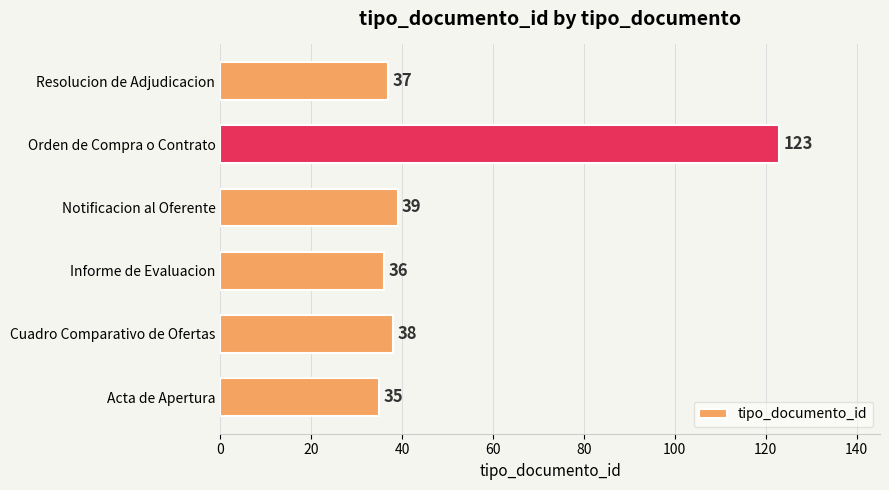

What is the average value?

51